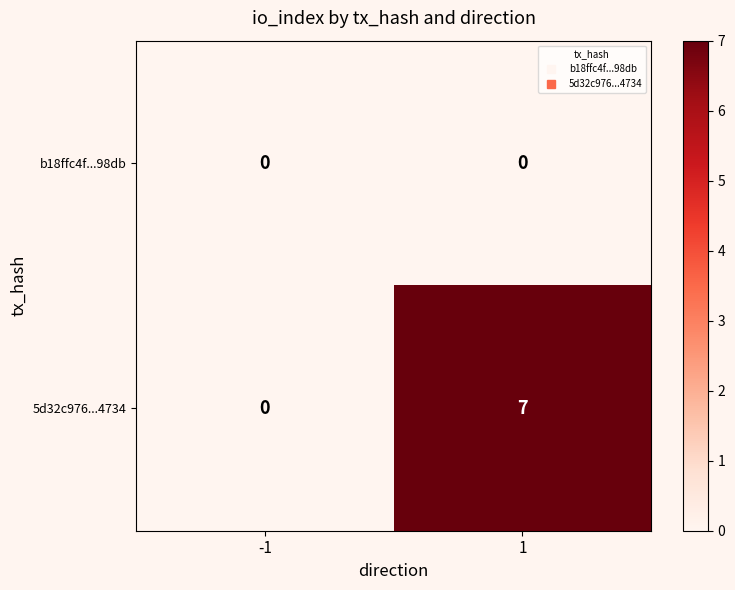

The b18ffc4f...98db series shows 0 at 1. True or false?

True